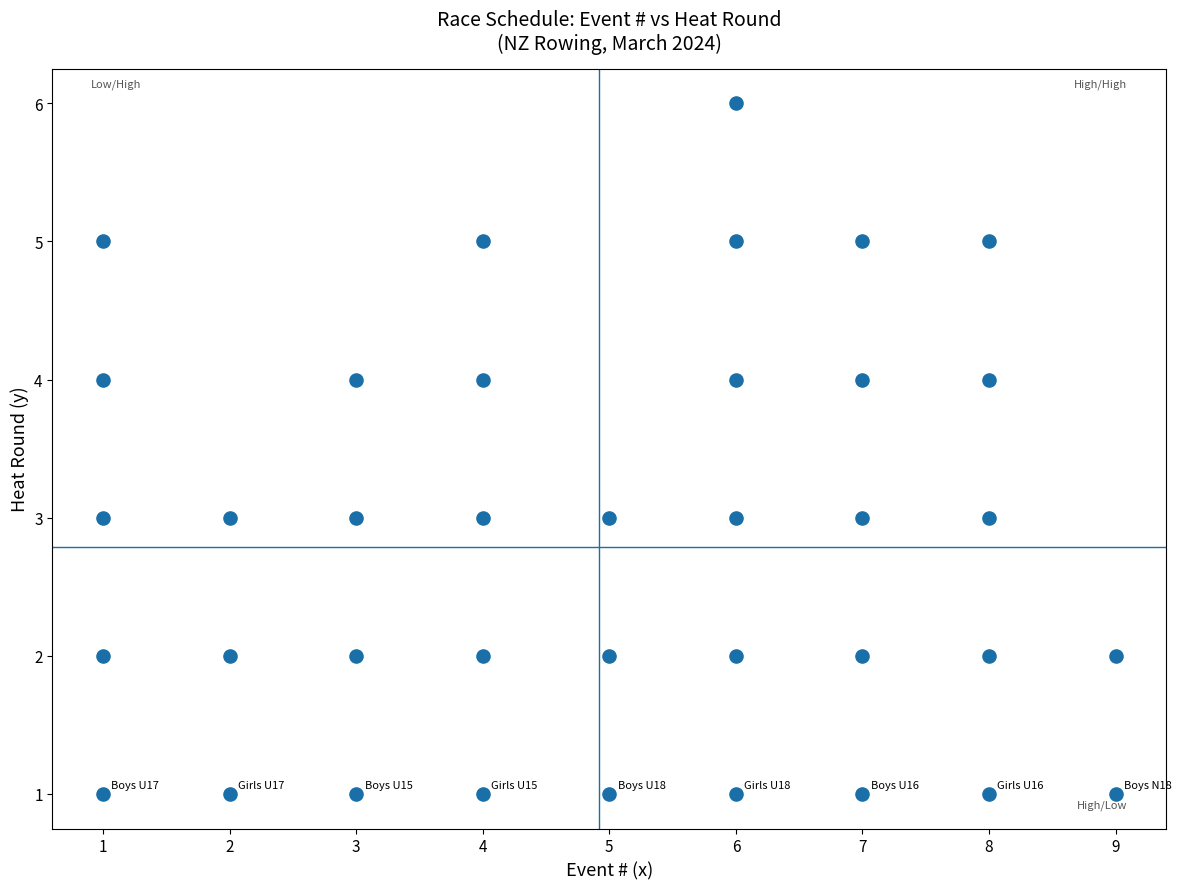

What is the range of X values (max minus min)?

8